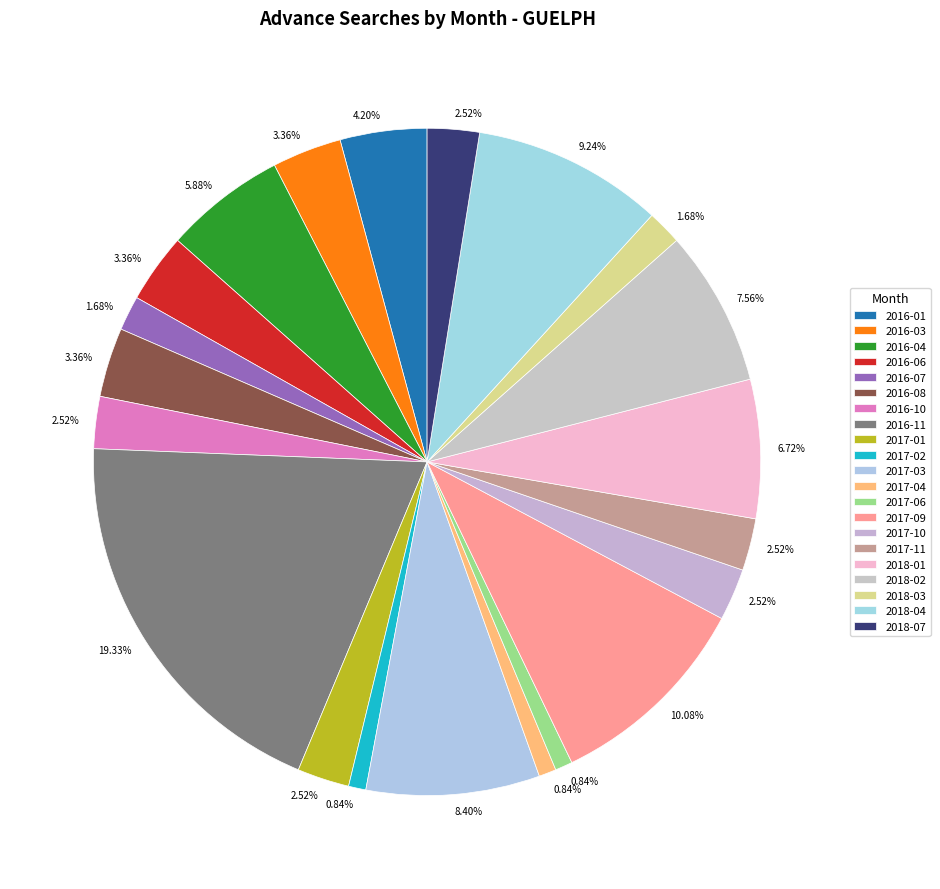

Is there any slice that represents more than half of the pie?

No